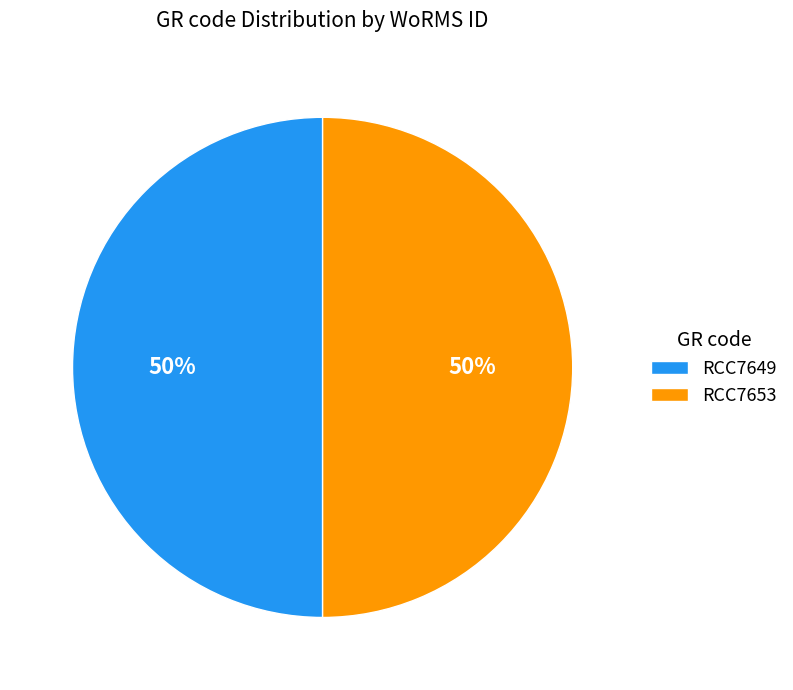

Is it true that RCC7653 is 50% of the pie?

True